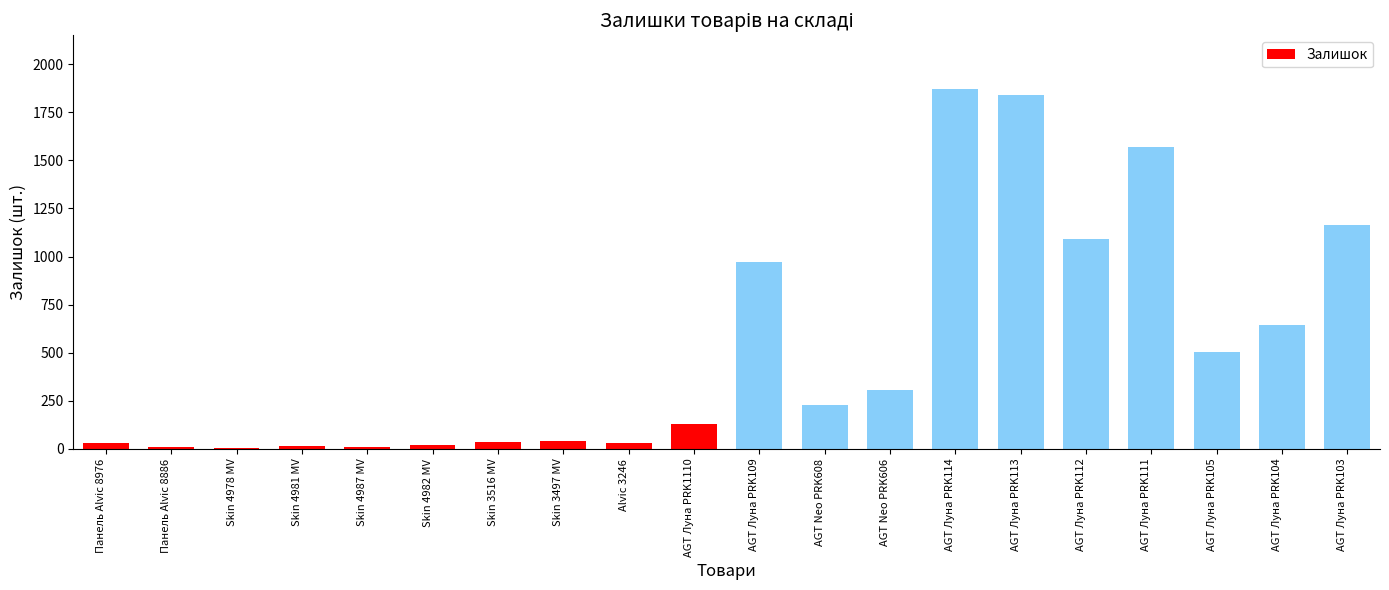

Approximately how many times larger is the value at AGT Луна PRK1110 compared to Skin 4987 MV?

14.2